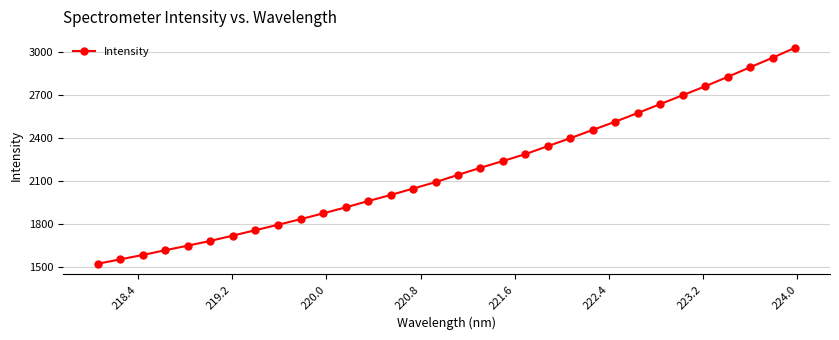

True or false: the data has more than 2 interior local peaks.

False